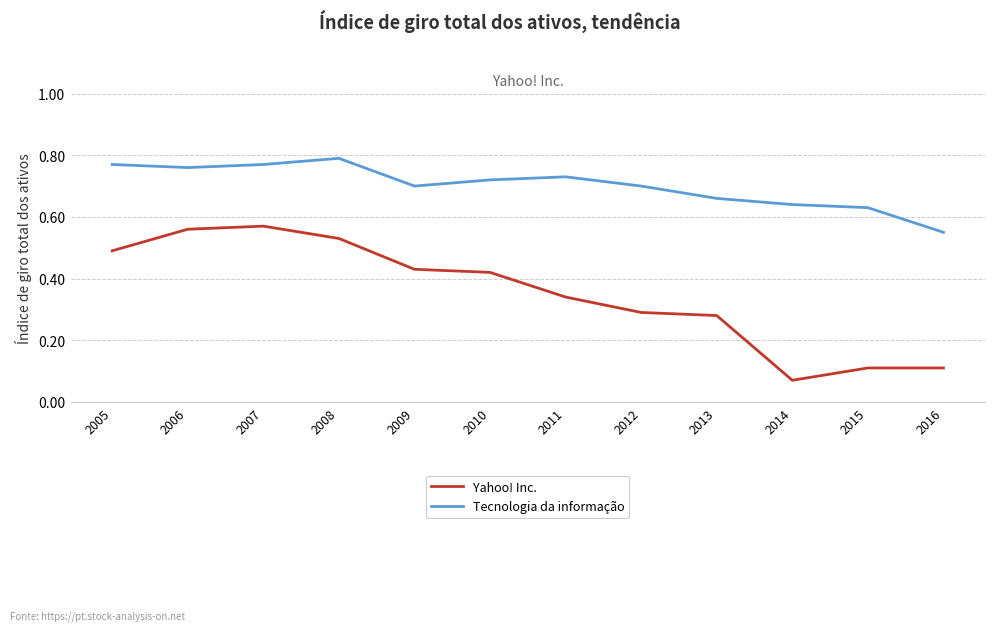

What is the total value across all series at 2008?

1.3